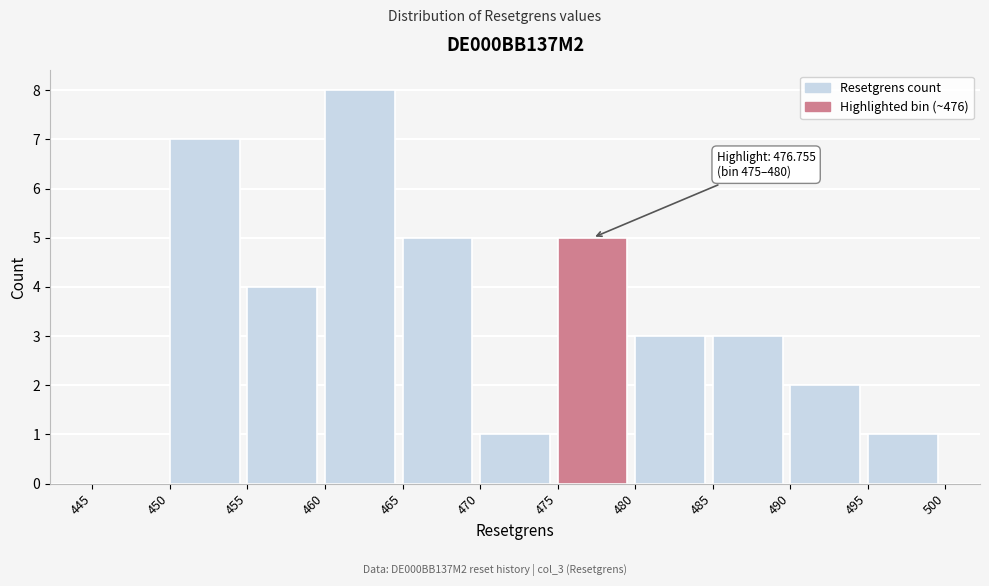

Which range on the x-axis has the tallest bar?

460 to 465